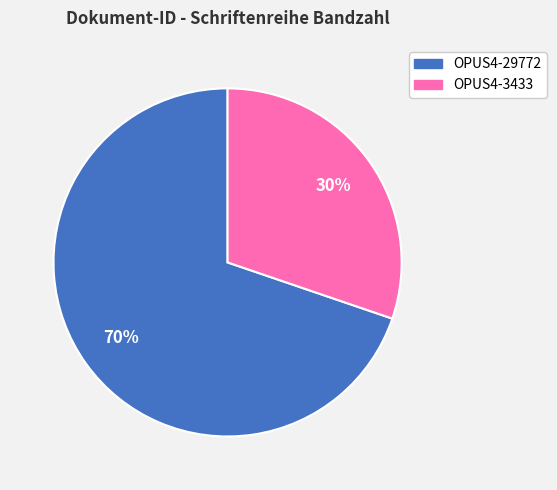

How many slices are in this pie chart?

2